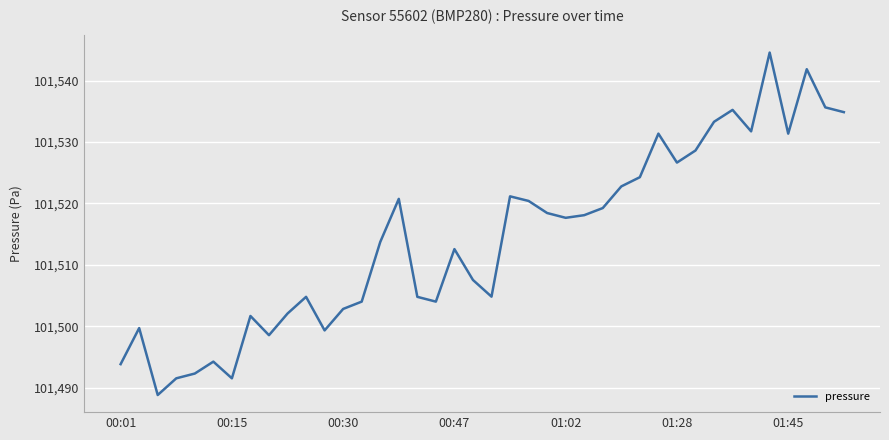

What is the greatest value displayed?

101544.6